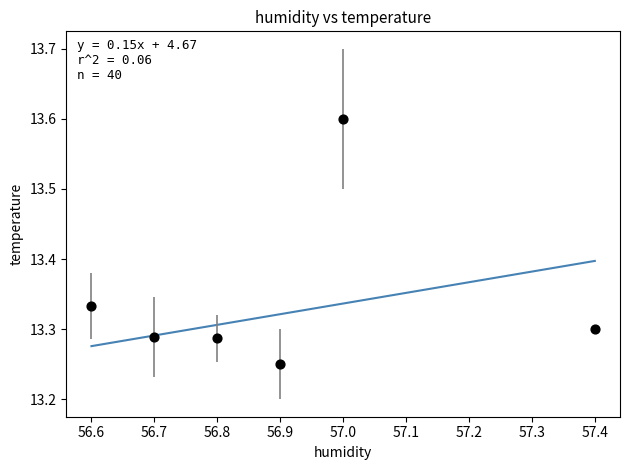

What is the range of X values (max minus min)?

0.8